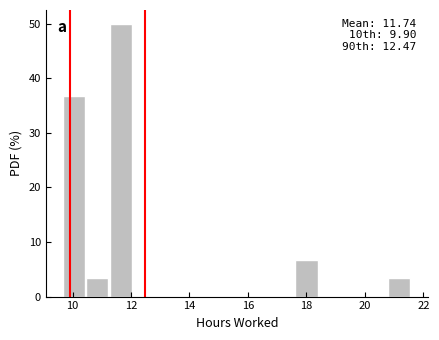

Read against the x-axis, roughly where is the centre of the tallest bar?

11.6